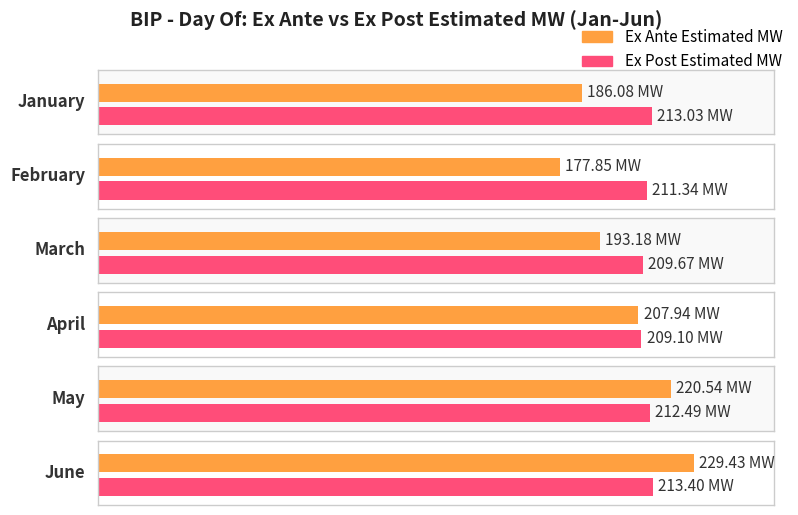

Reading left to right, list all the values displayed in this chart.

Ex Ante Estimated MW: January=186.1	February=177.8	March=193.2	April=207.9	May=220.5	June=229.4
Ex Post Estimated MW: January=213.0	February=211.3	March=209.7	April=209.1	May=212.5	June=213.4